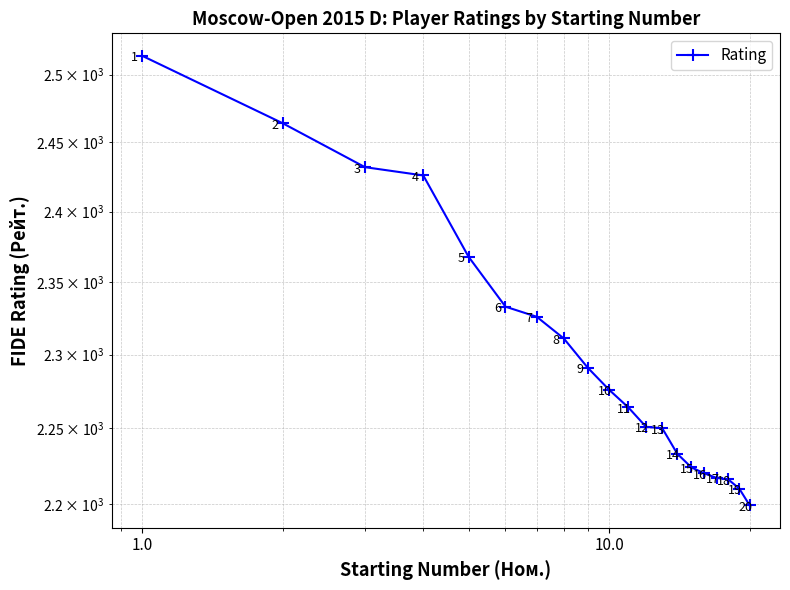

What is the value of the 1st point from the left?

2514